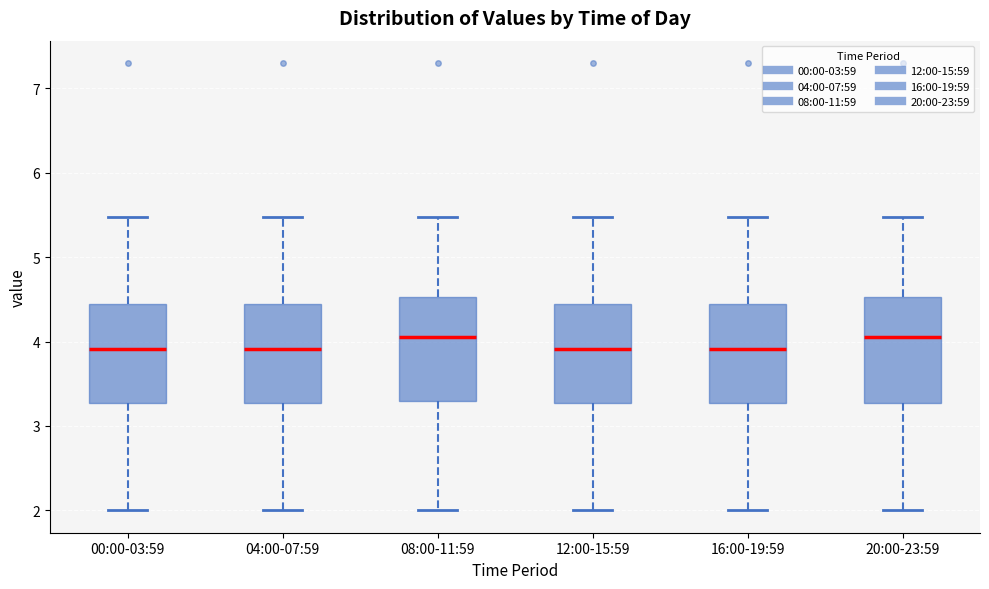

Where does the median line of the box for 08:00-11:59 sit on the y-axis? The values are not printed on the chart, so give them approximately, as read against the axis.

4.1